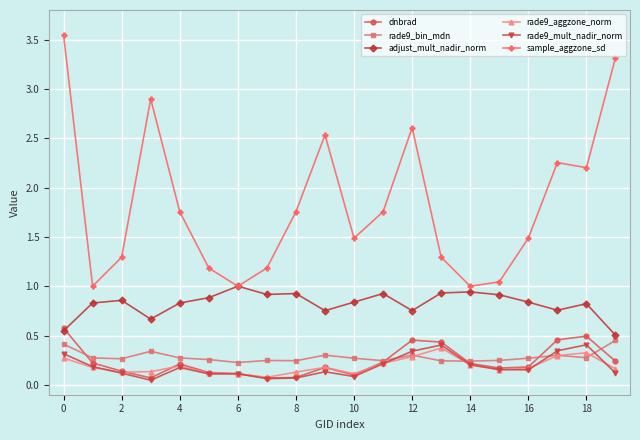

True or false: sample_aggzone_sd has more than 2 points higher than both neighbors.

True